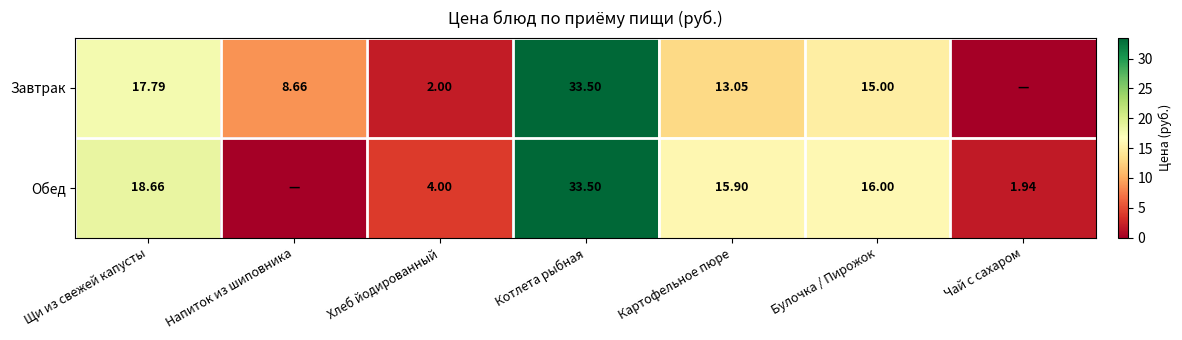

List the series in order of their peak value, lowest first.

Завтрак, Обед